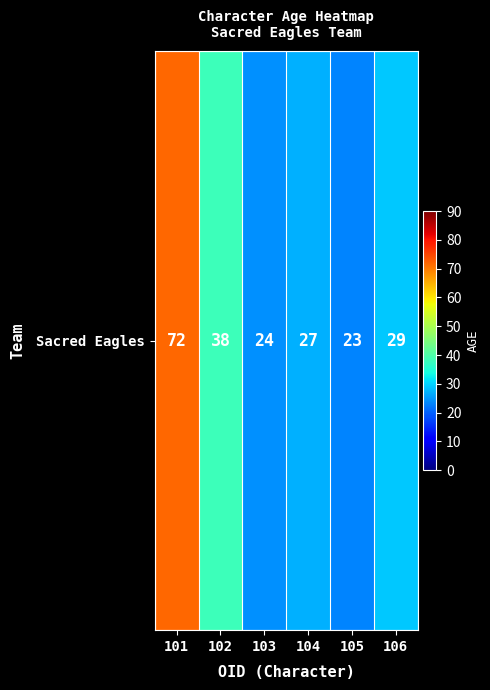

The value at 104 is 18. True or false?

False